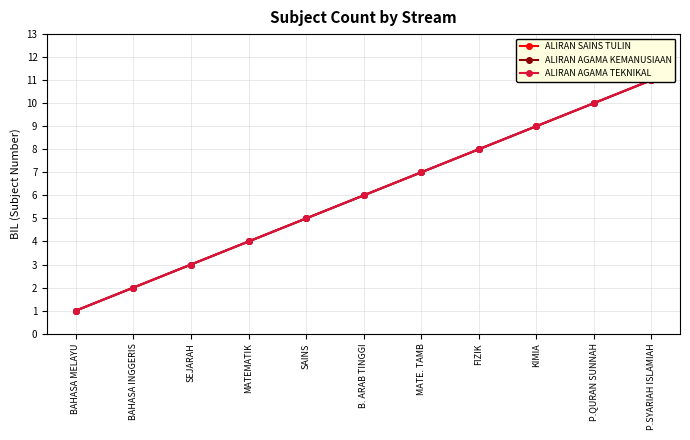

At which label does ALIRAN SAINS TULIN first exceed 6?

MATE. TAMB